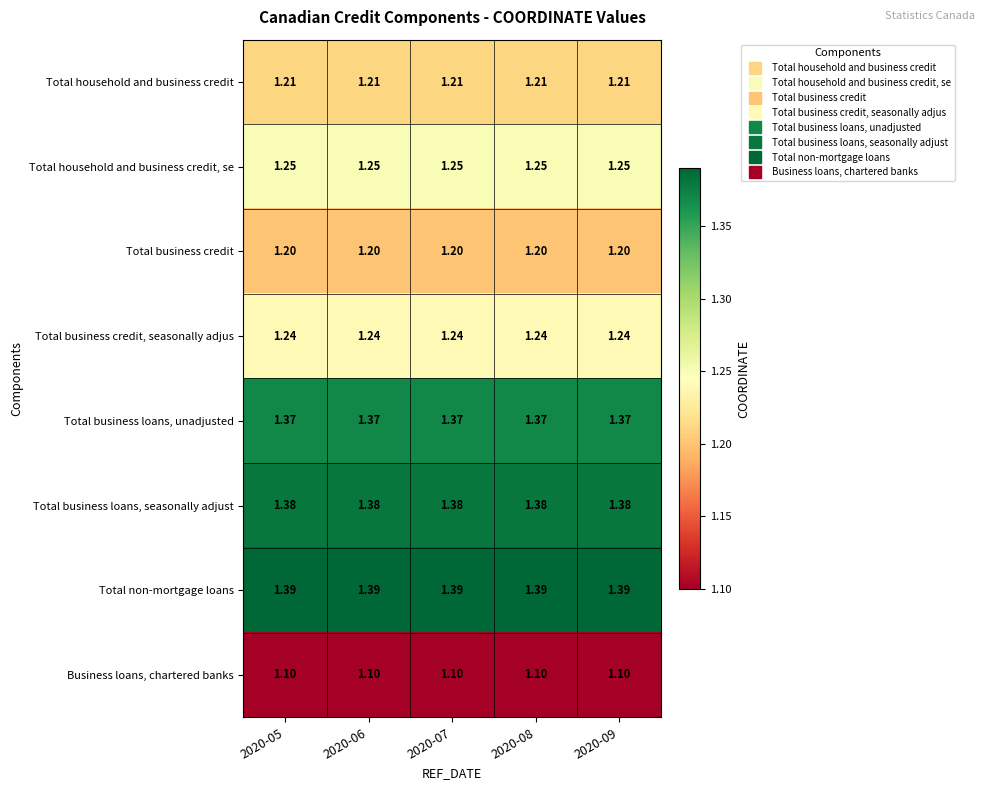

Rank the series at 2020-05 from highest to lowest value.

Total non-mortgage loans, Total business loans, seasonally adjust, Total business loans, unadjusted, Total household and business credit, se, Total business credit, seasonally adjus, Total household and business credit, Total business credit, Business loans, chartered banks